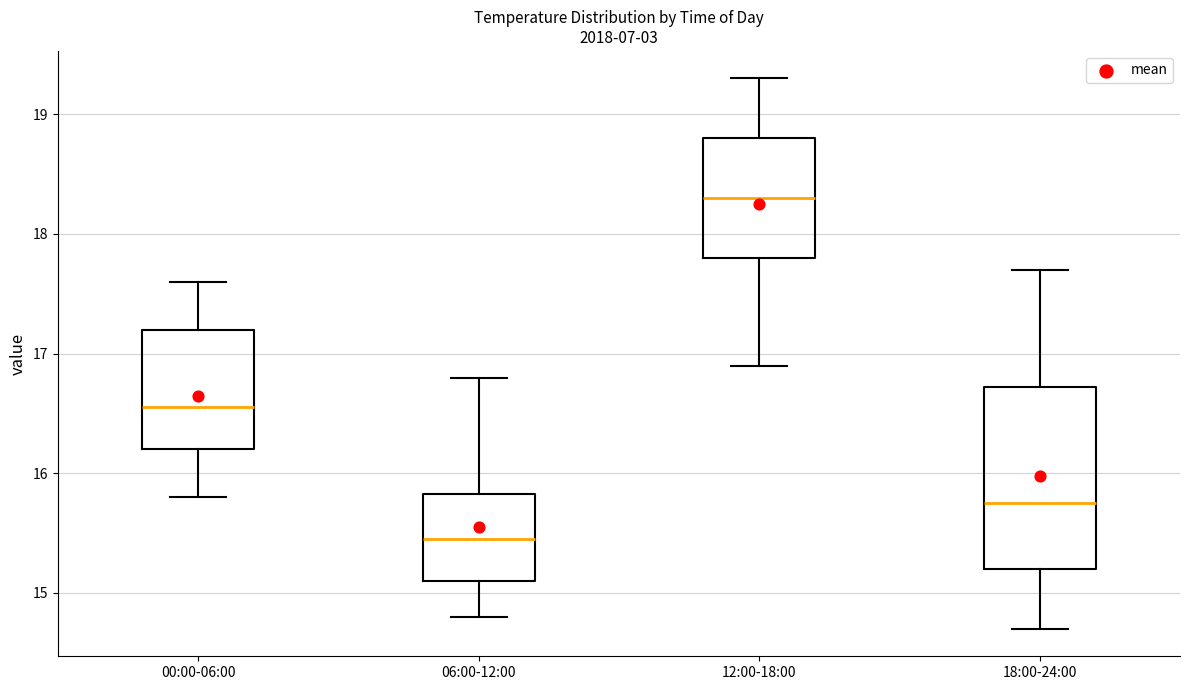

Reading left to right, transcribe this box plot: for each box, give where its median line is, the range the box spans, and where its two whiskers end, as read against the y-axis. The values are not printed on the chart, so give them approximately, as read against the axis.

00:00-06:00: median 16.6, box 16.2 to 17.2, whiskers 15.8 to 17.6
06:00-12:00: median 15.5, box 15.1 to 15.8, whiskers 14.8 to 16.8
12:00-18:00: median 18.3, box 17.8 to 18.8, whiskers 16.9 to 19.3
18:00-24:00: median 15.8, box 15.2 to 16.7, whiskers 14.7 to 17.7